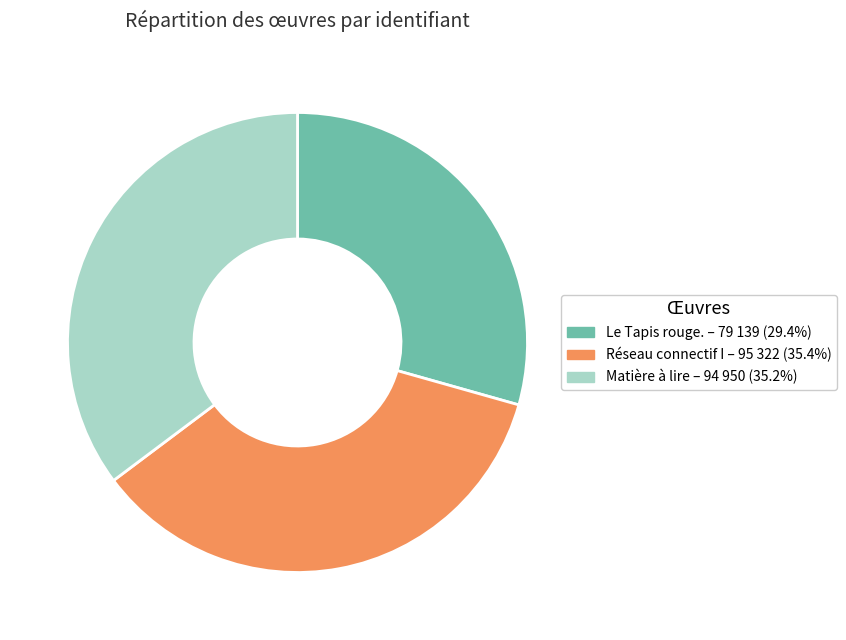

What is the ratio of the value at Réseau connectif I to the value at Matière à lire?

1.0